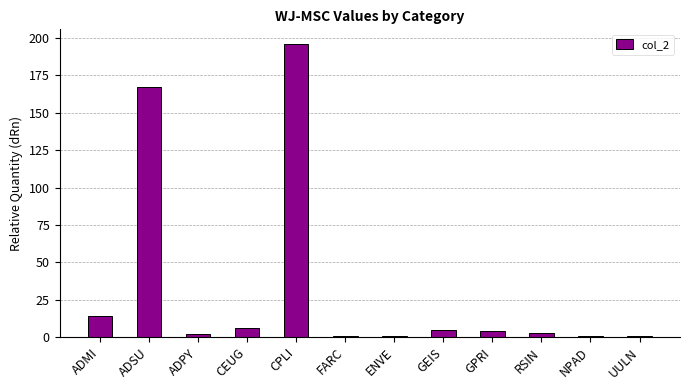

Approximately how many times larger is the value at CPLI compared to ENVE?

196.0